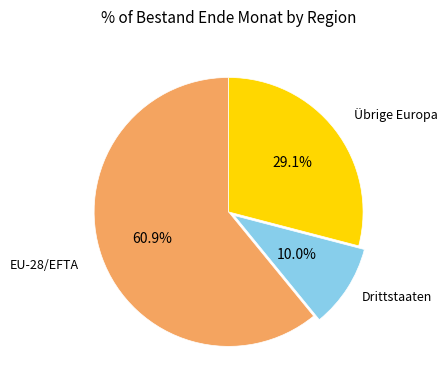

What is the majority slice?

EU-28/EFTA